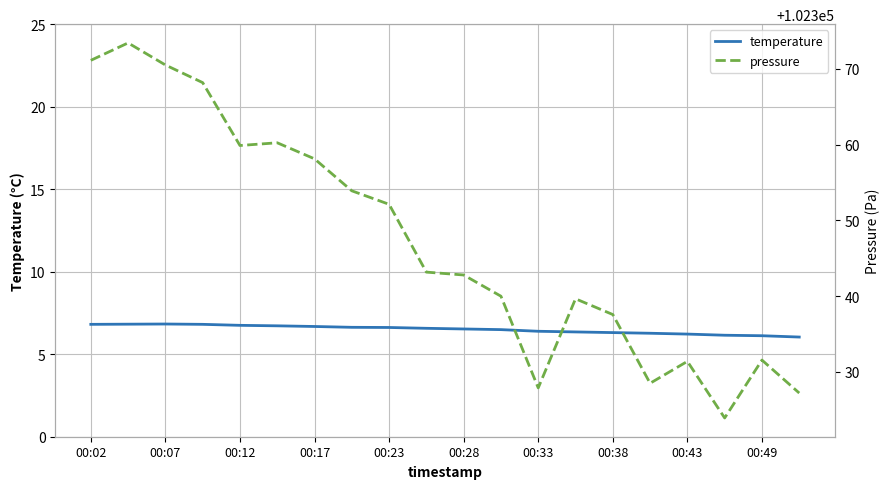

Which series has the largest total across all categories?

pressure